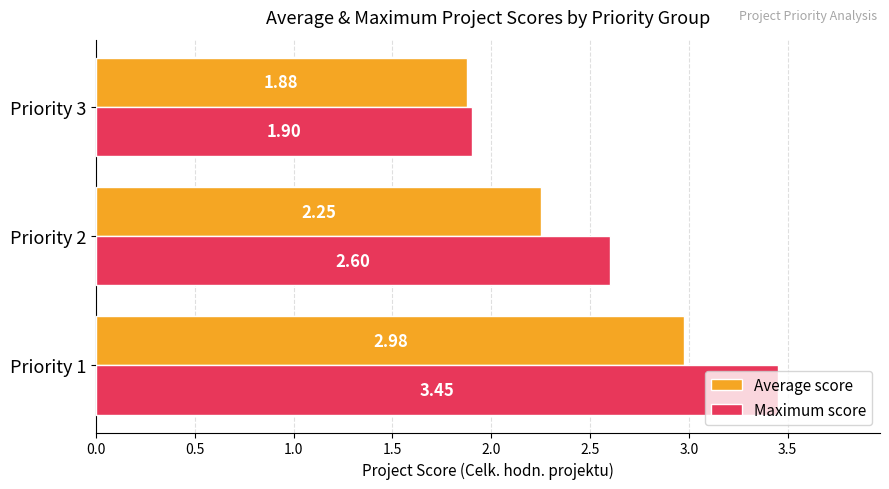

Which series has the largest total across all categories?

Maximum score